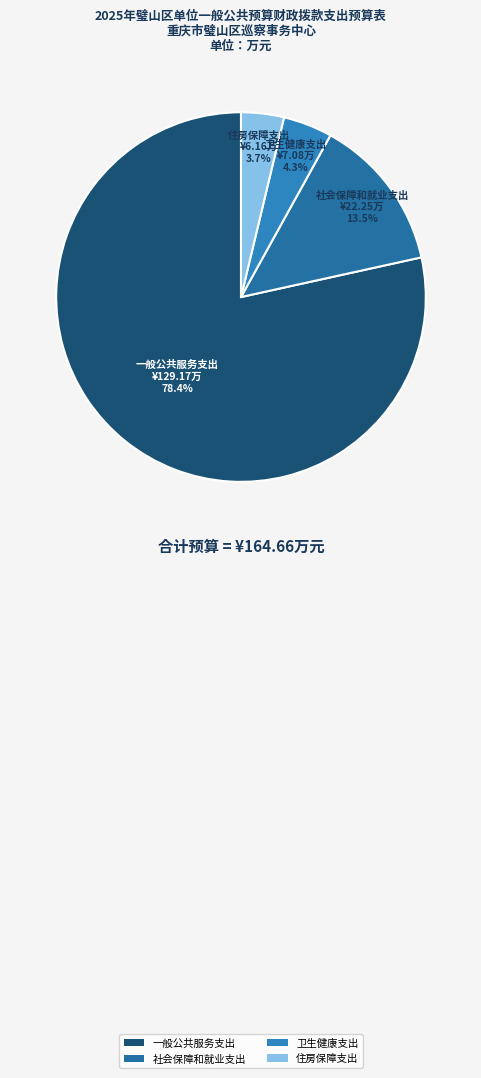

Which has a higher value, 一般公共服务支出 or 社会保障和就业支出?

一般公共服务支出